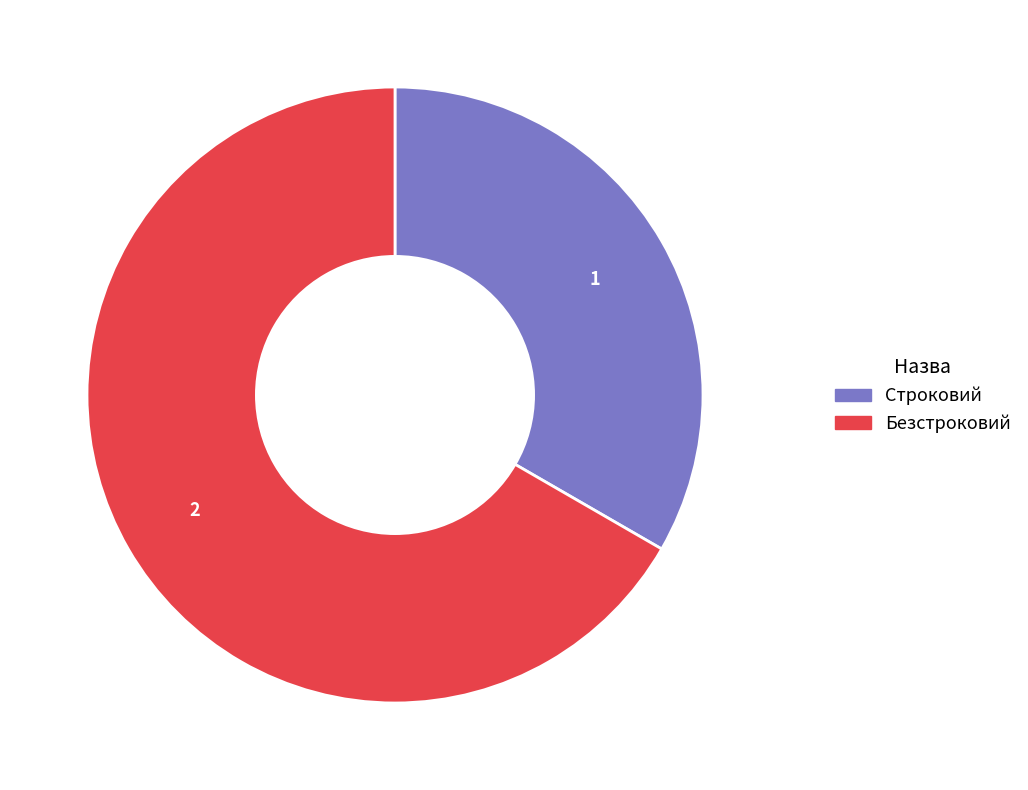

True or false: Строковий accounts for 33% of the total.

True